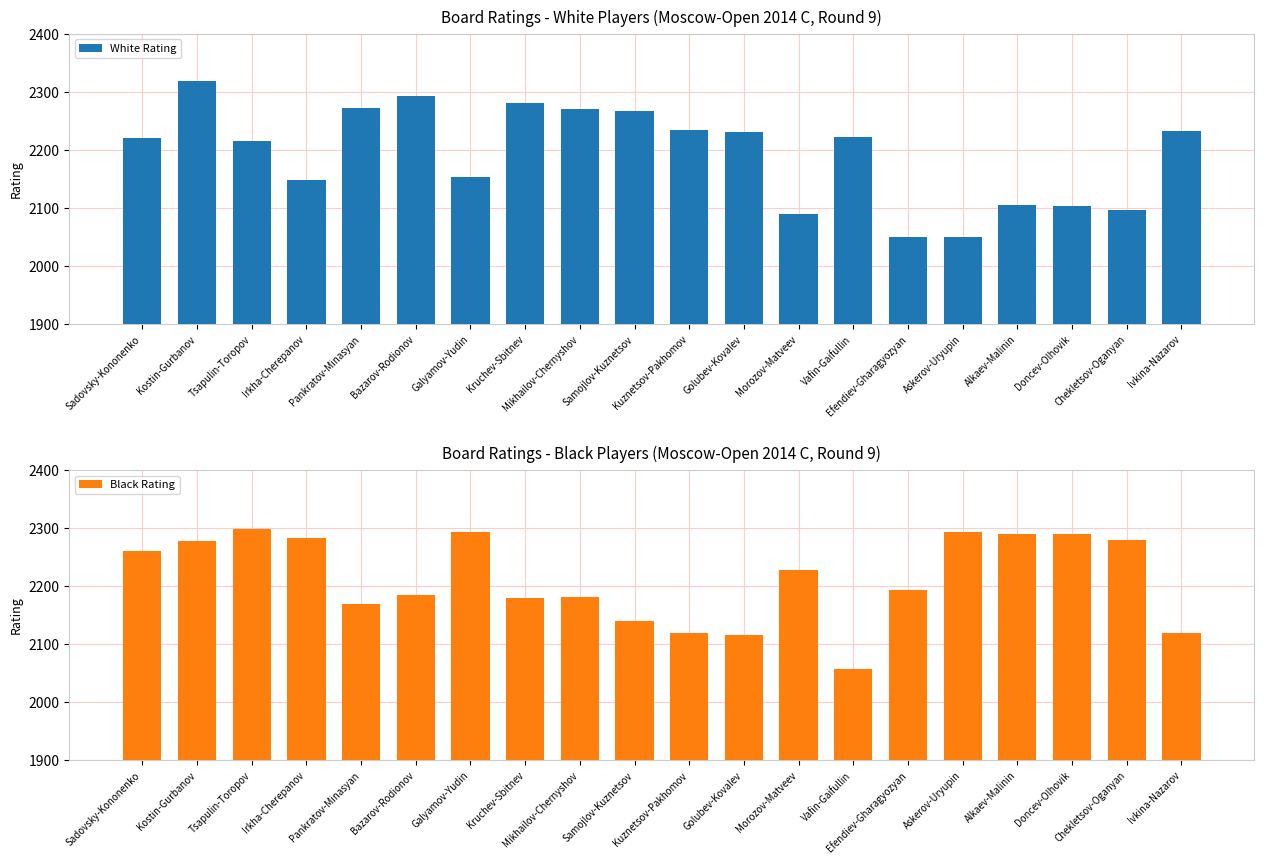

Where is Black Rating nearest to the value 2177?

Kruchev-Sbitnev